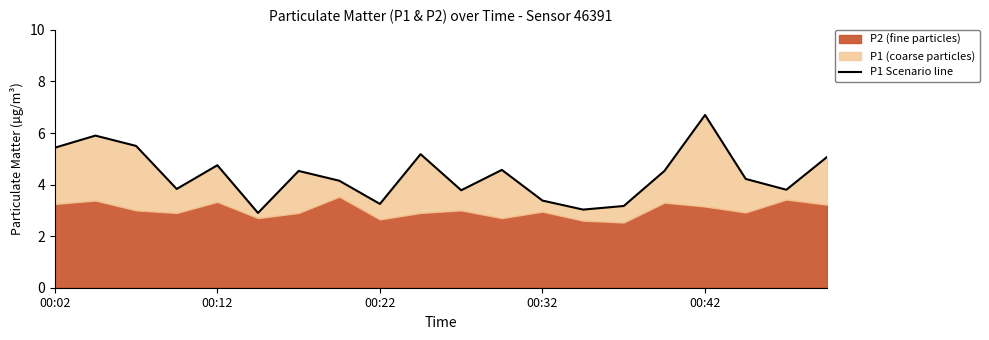

What is the average value?

4.4